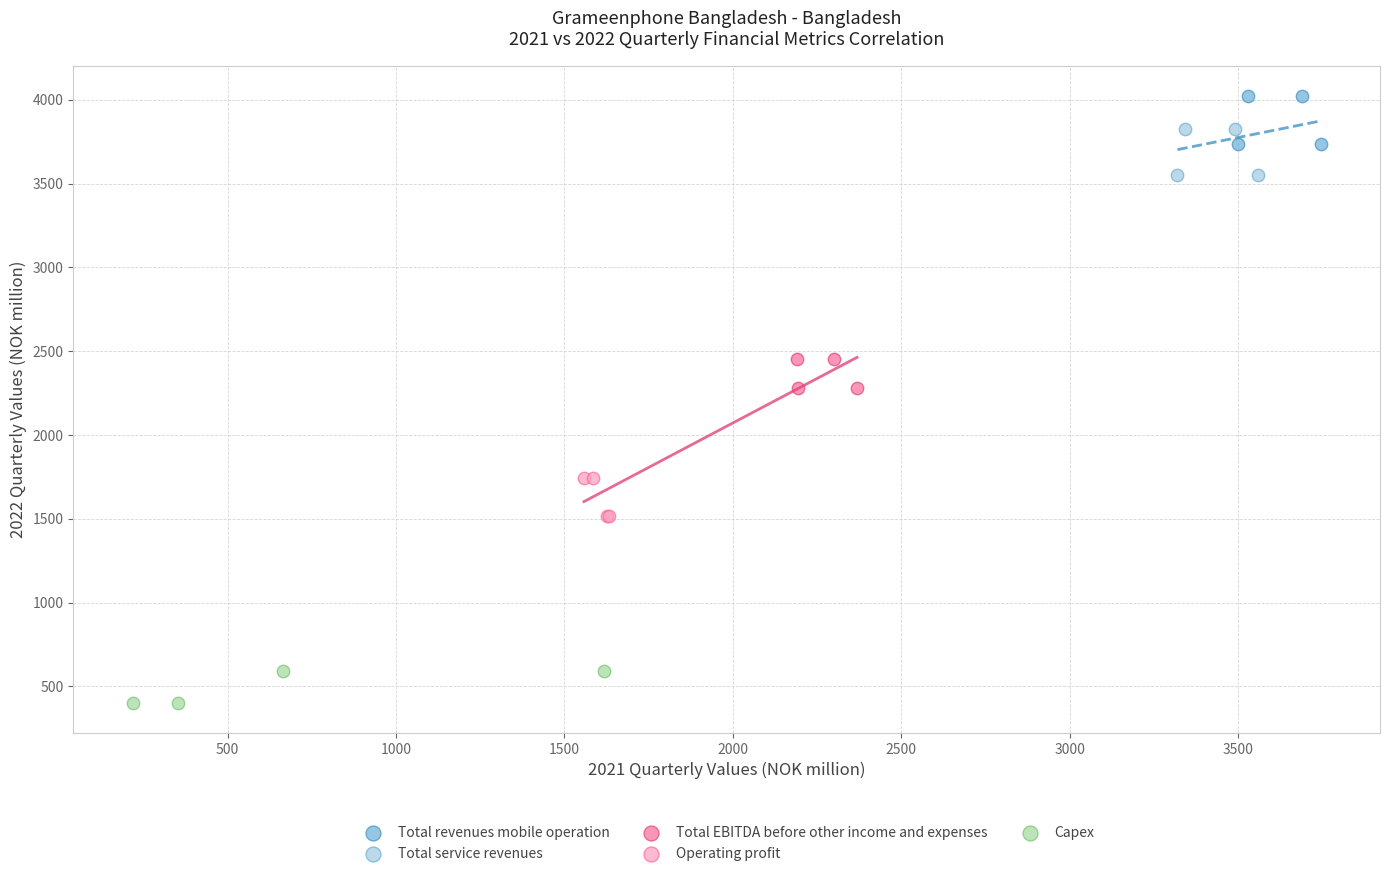

Which series contains the lowest Y value?

Capex